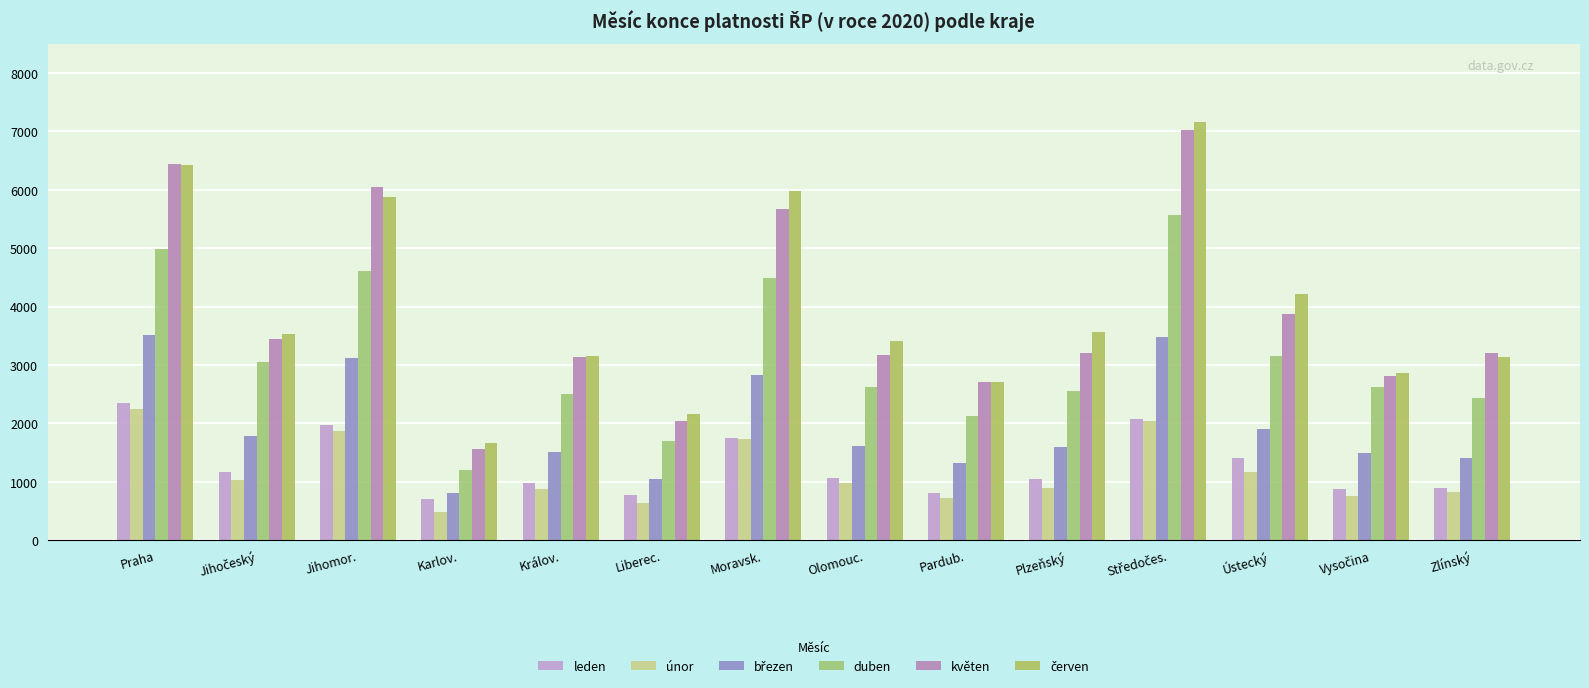

How many series are shown in this chart?

6